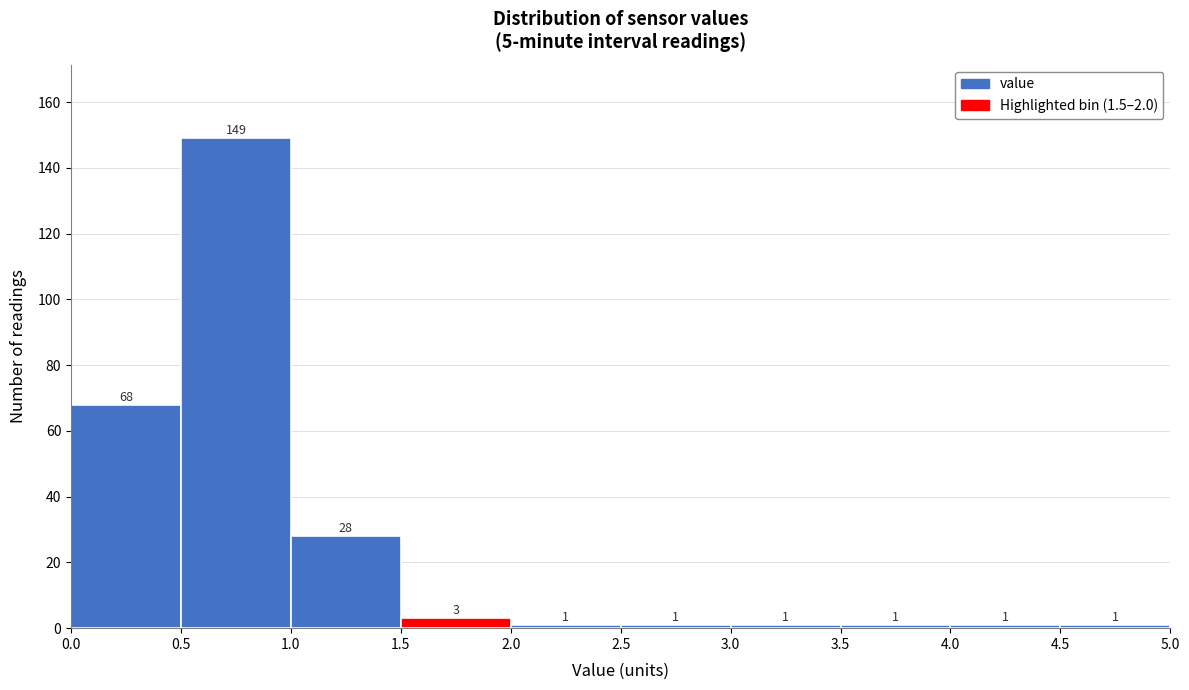

What is the height of the bar covering 2.0 to 2.5 on the x-axis?

1